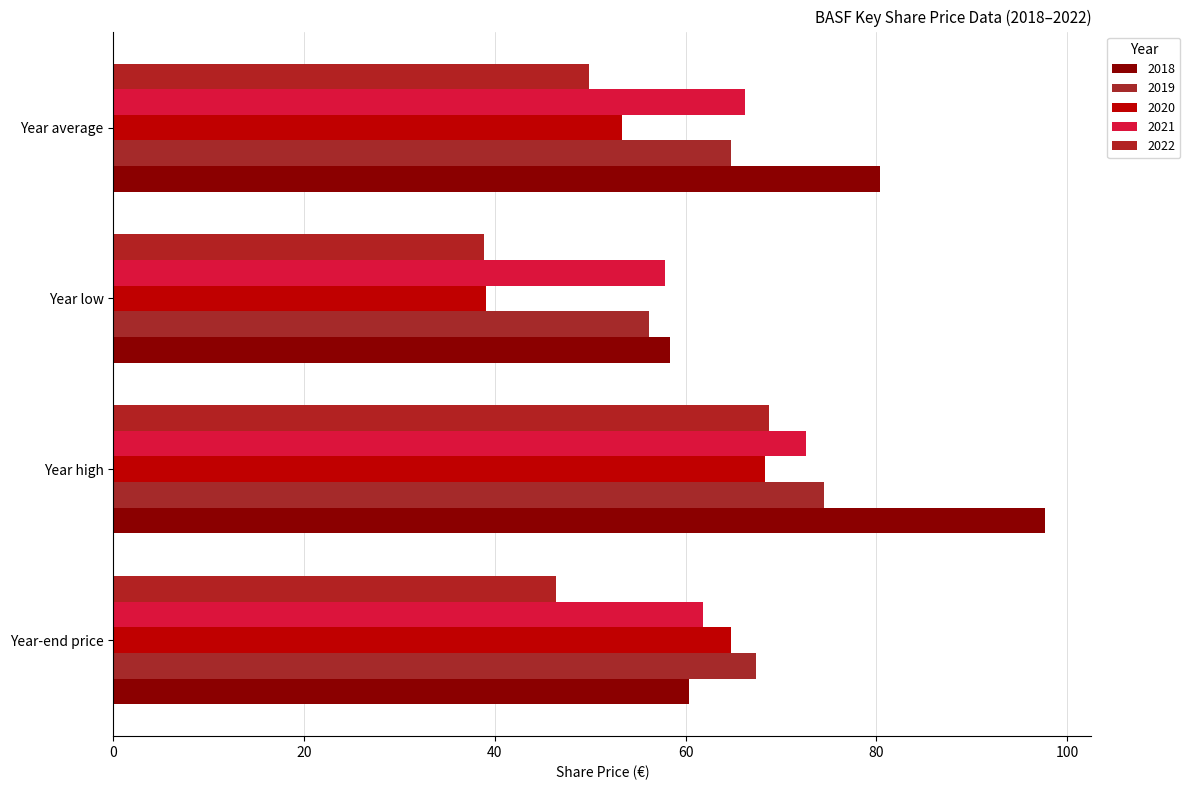

At how many categories does at least one series exceed 89?

1